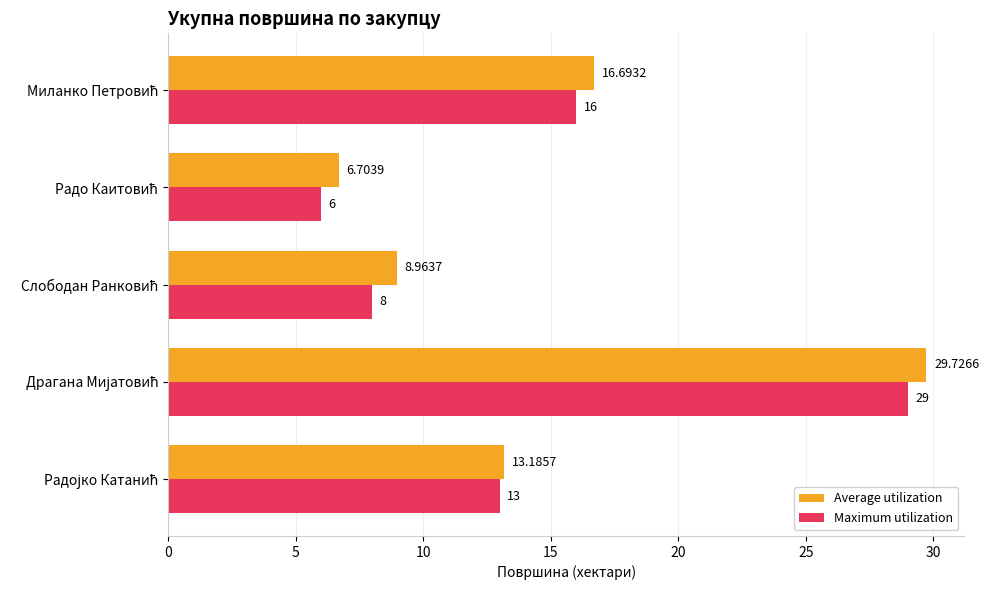

Which series has the largest total across all categories?

Average utilization